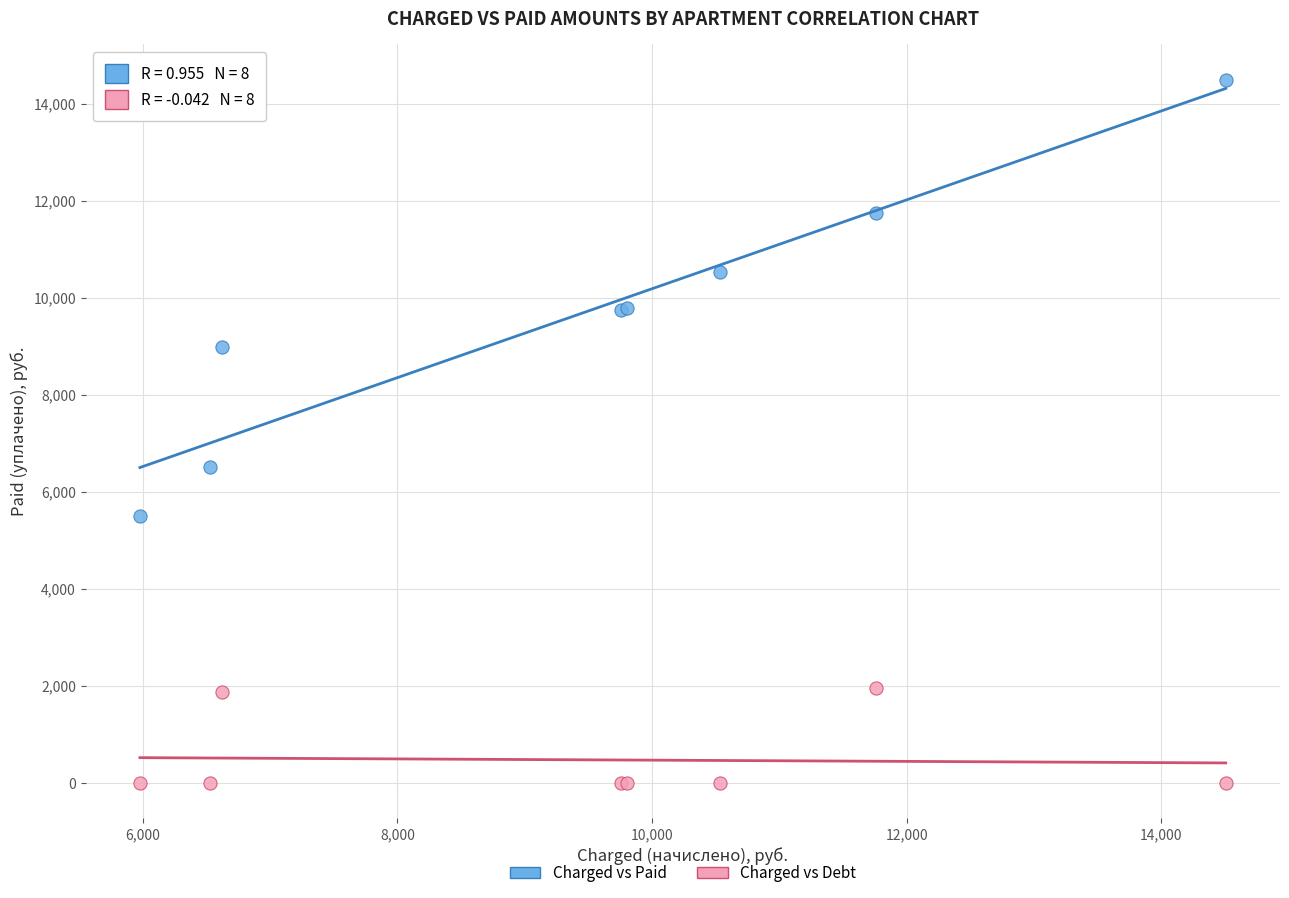

Which series contains the highest Y value?

Charged vs Paid